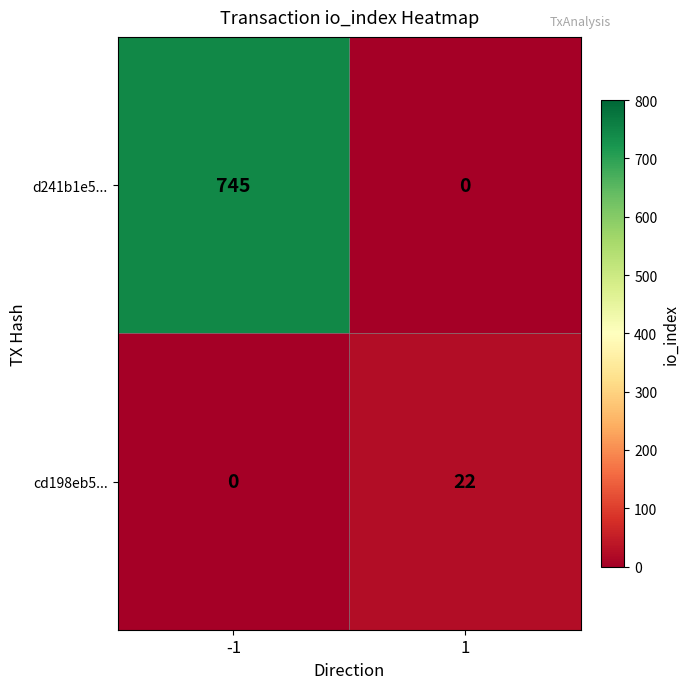

The value of d241b1e5... at 1 is 0. True or false?

True